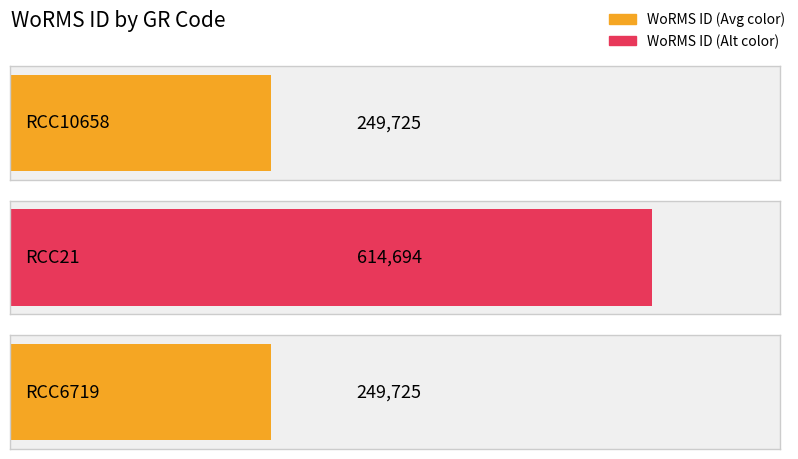

What is the approximate value at RCC21, to the nearest 50?

614700